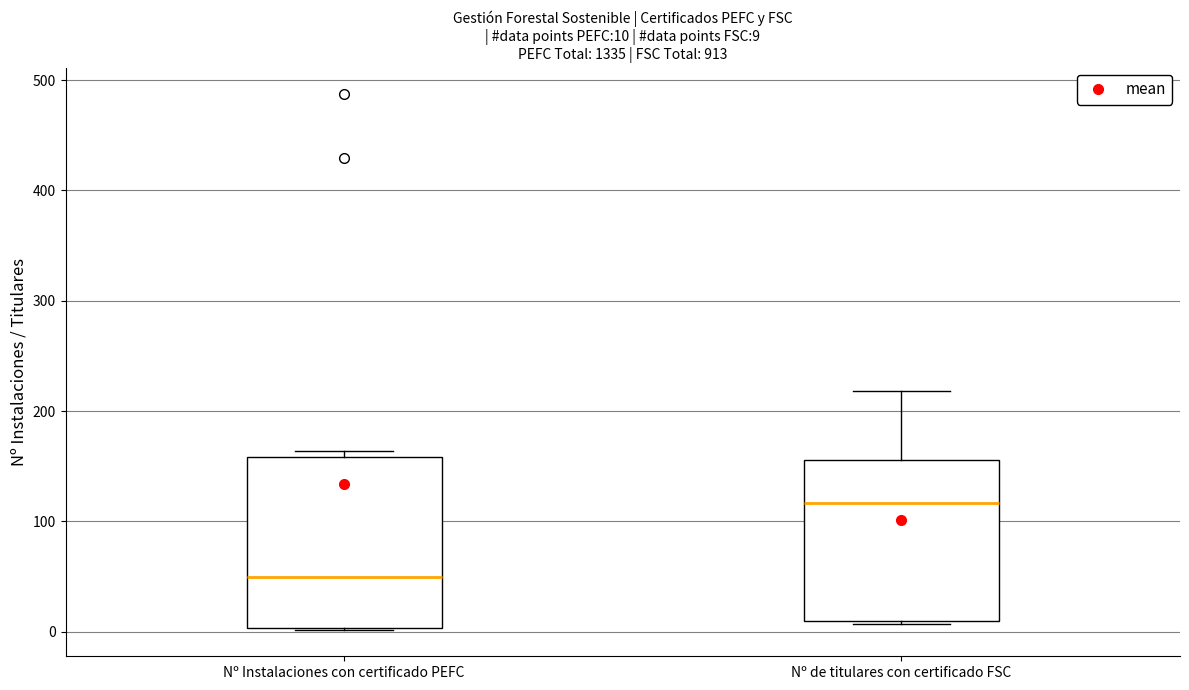

Which box's median line is the lowest?

Nº Instalaciones con certificado PEFC